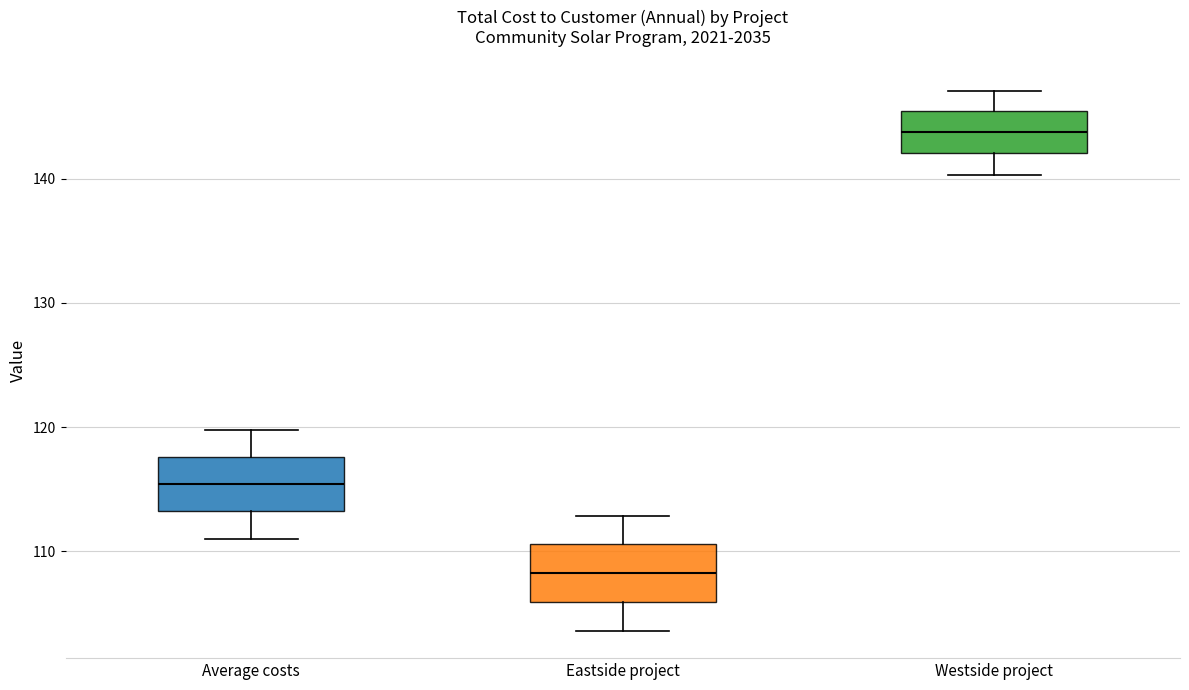

Where does the median line of the box for Eastside project sit on the y-axis? The values are not printed on the chart, so give them approximately, as read against the axis.

108